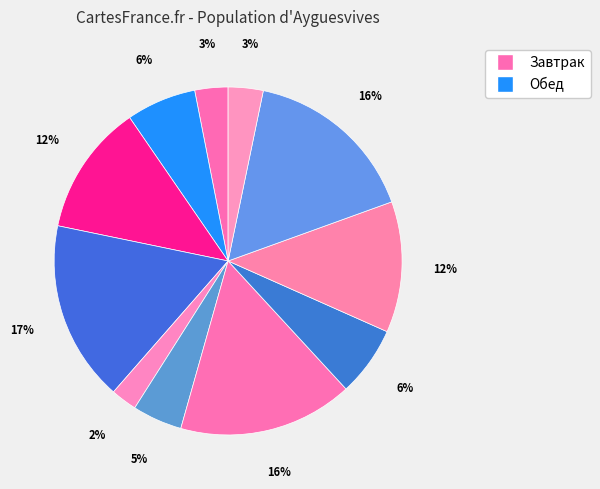

To the nearest percent, what is the average slice percentage?

9%